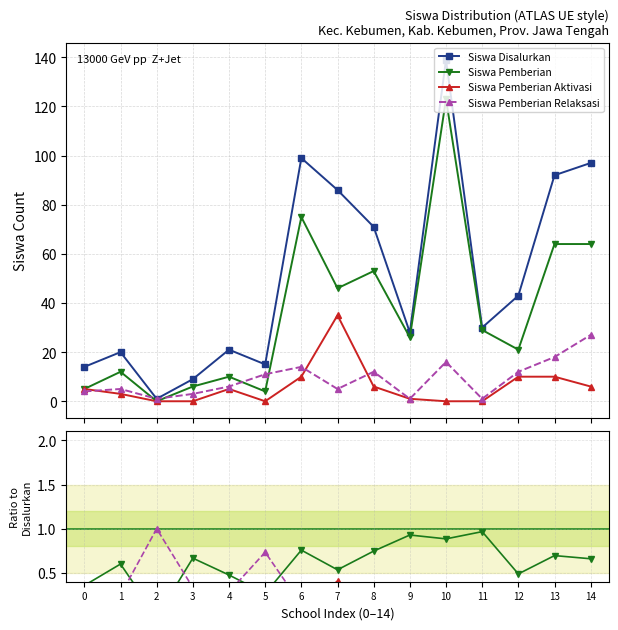

Is it true that Siswa Pemberian Relaksasi equals 0.1 at 8?

False